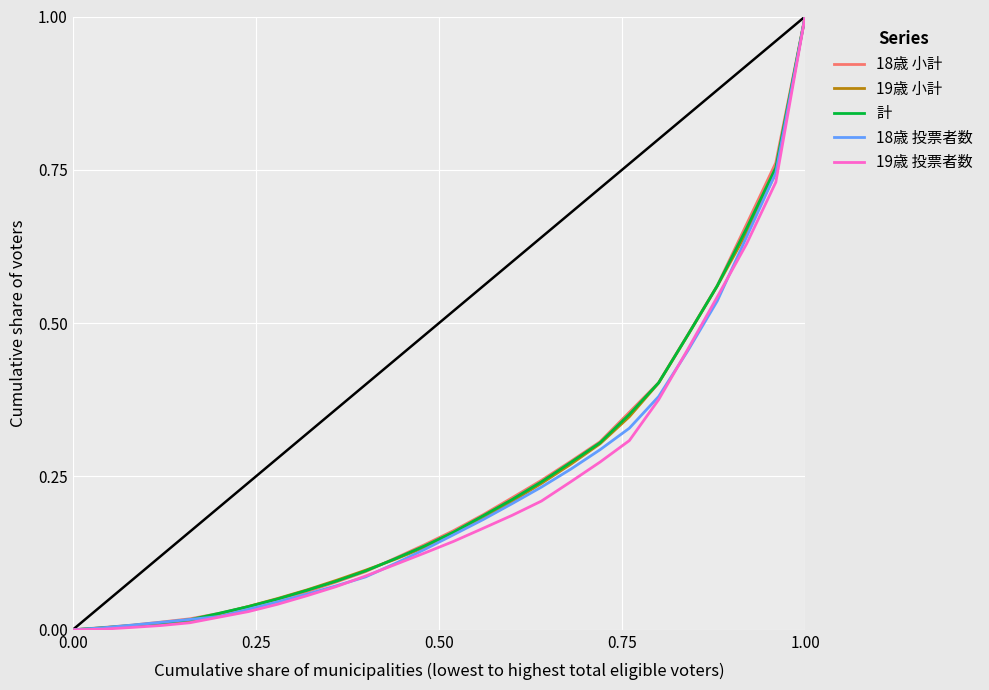

What is the maximum value for 計?

1.0